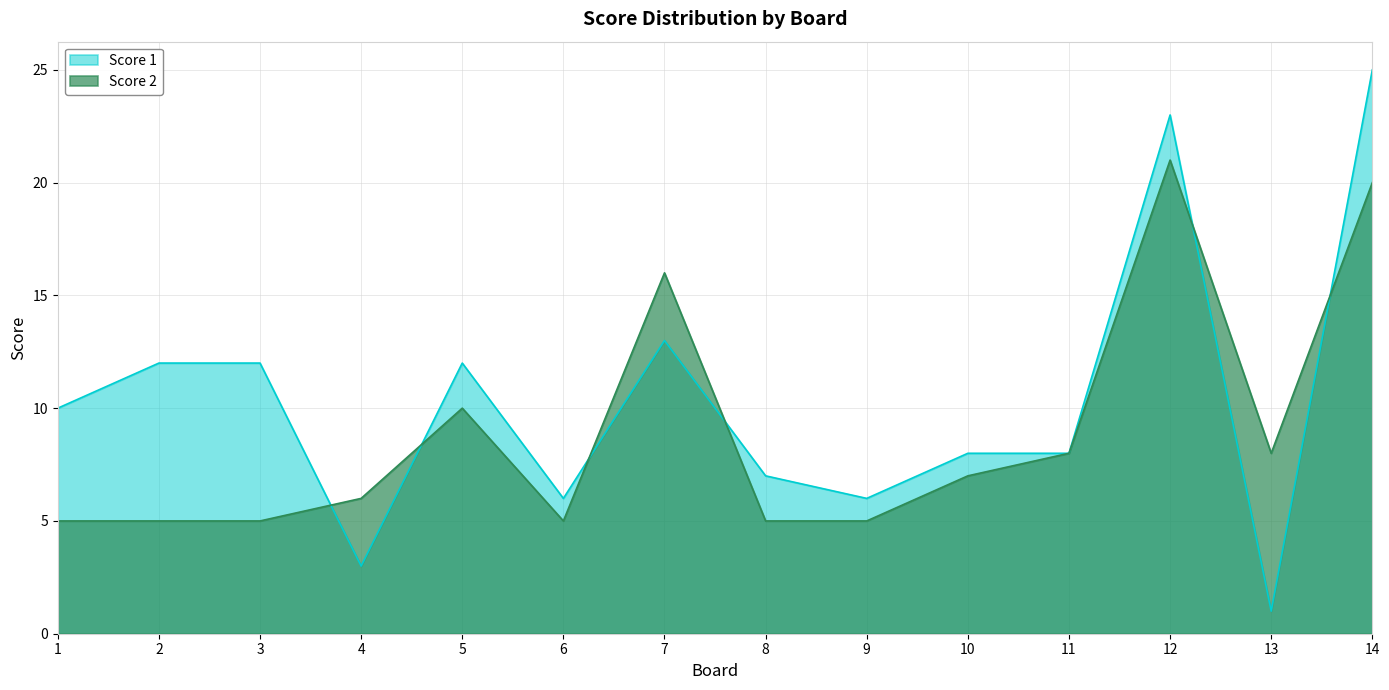

Is it true that Score 1 equals 13 at 7?

True